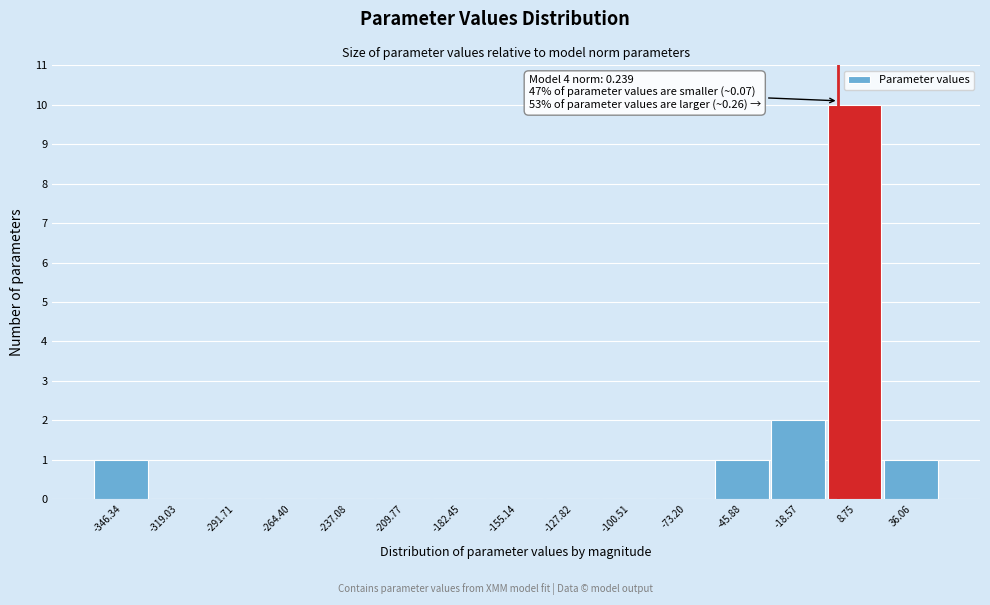

Which range on the x-axis has the tallest bar?

-5 to 20